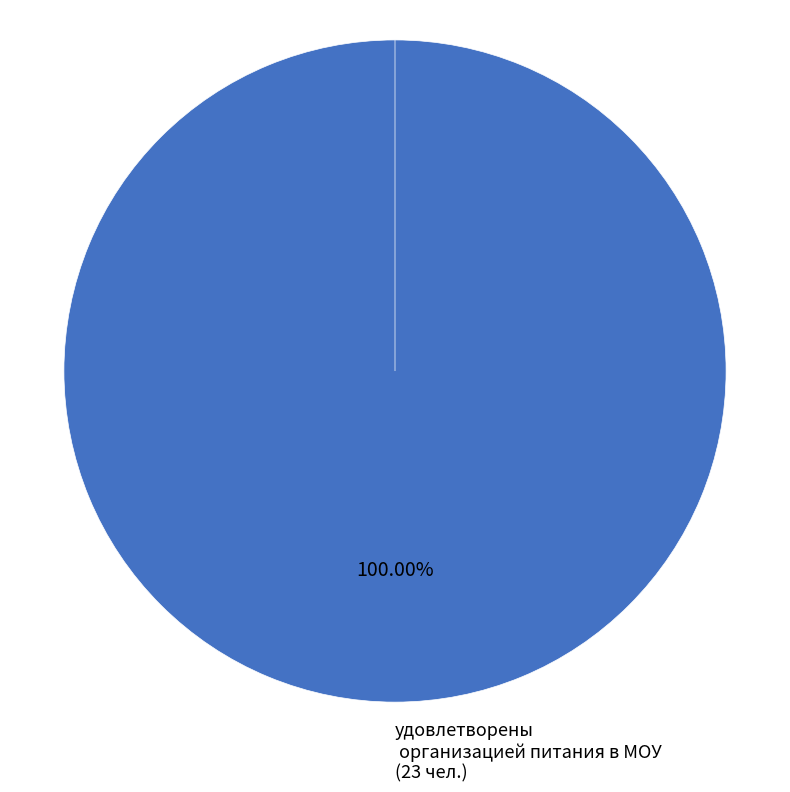

Which category has the biggest portion of the pie?

удовлетворены организацией питания в МОУ